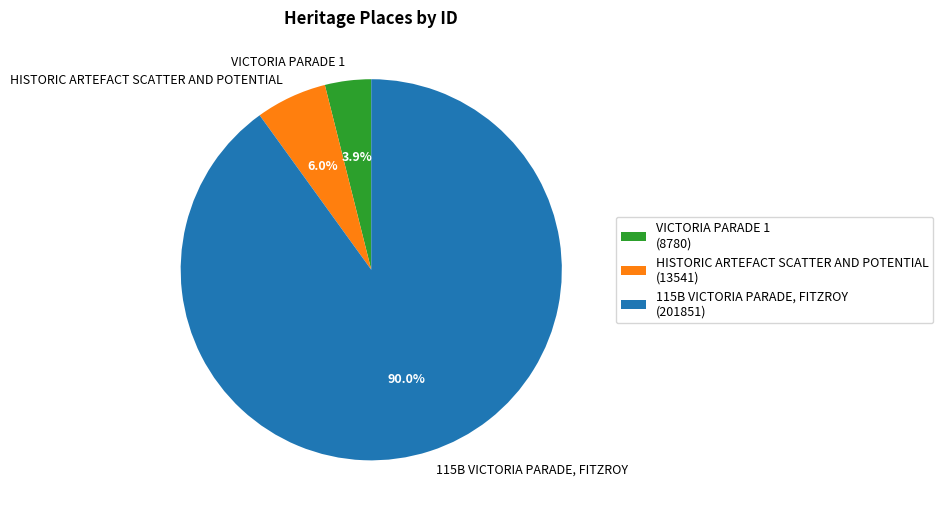

Does any single category account for the majority?

Yes